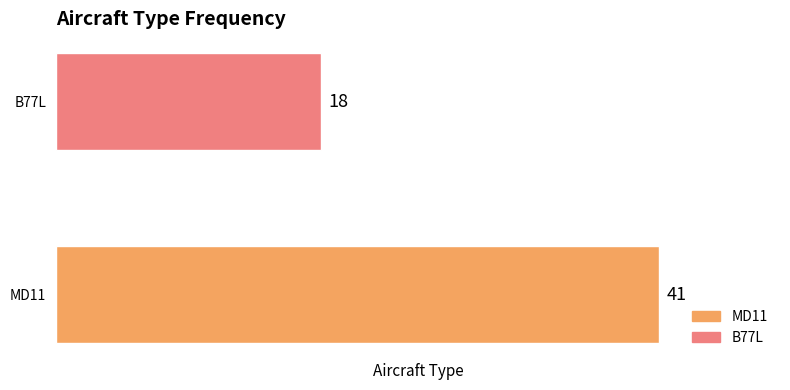

List the labels in order of value, largest first.

MD11, B77L